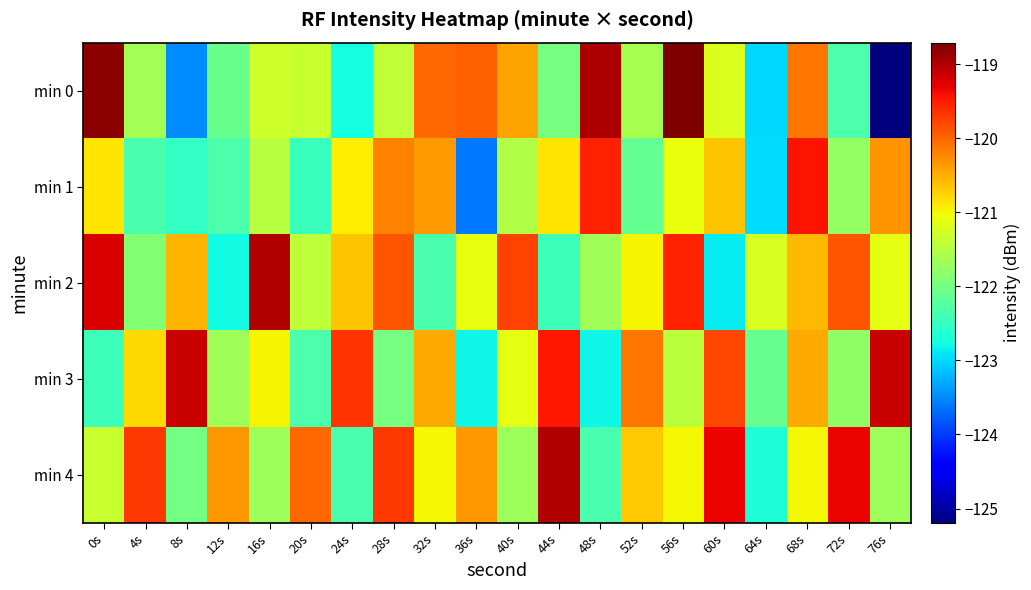

Which series has the largest total across all categories?

min 4